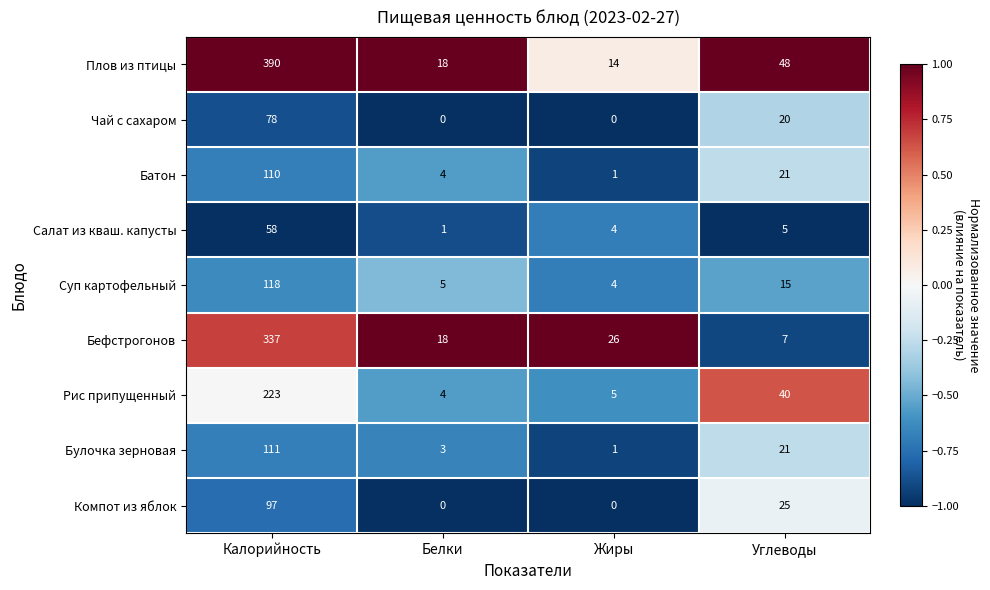

What is the maximum value for Салат из кваш. капусты?

58